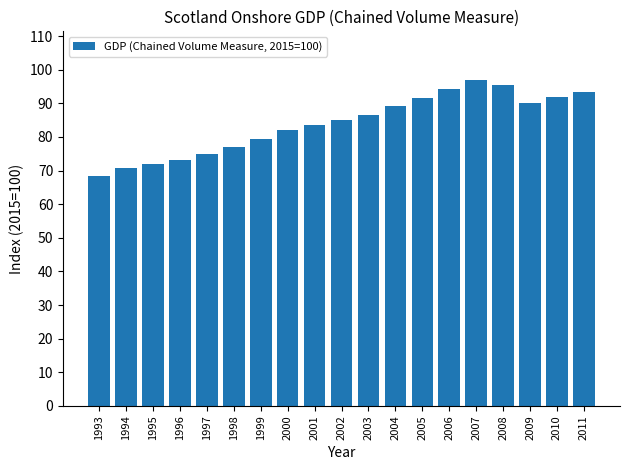

The chart shows a value of 20.9 at 2010. True or false?

False